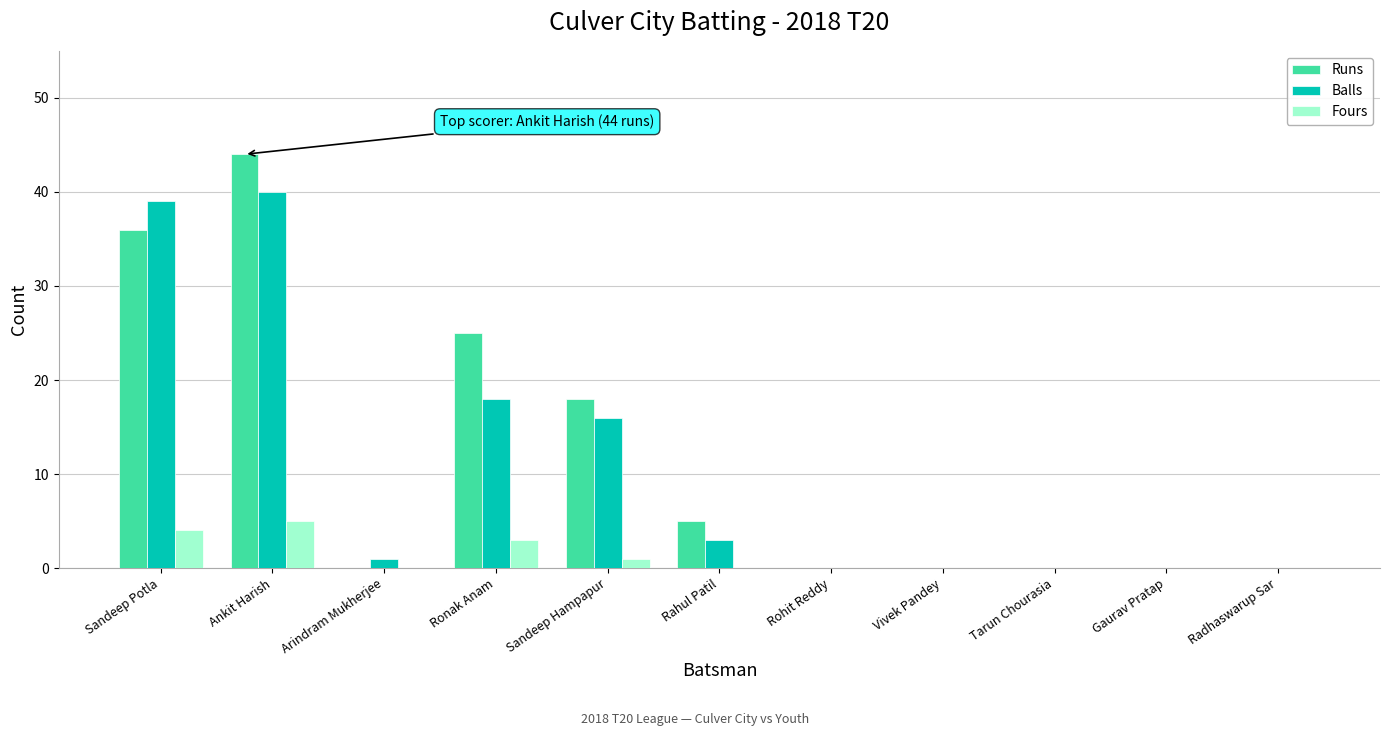

What is the greatest value displayed?

44